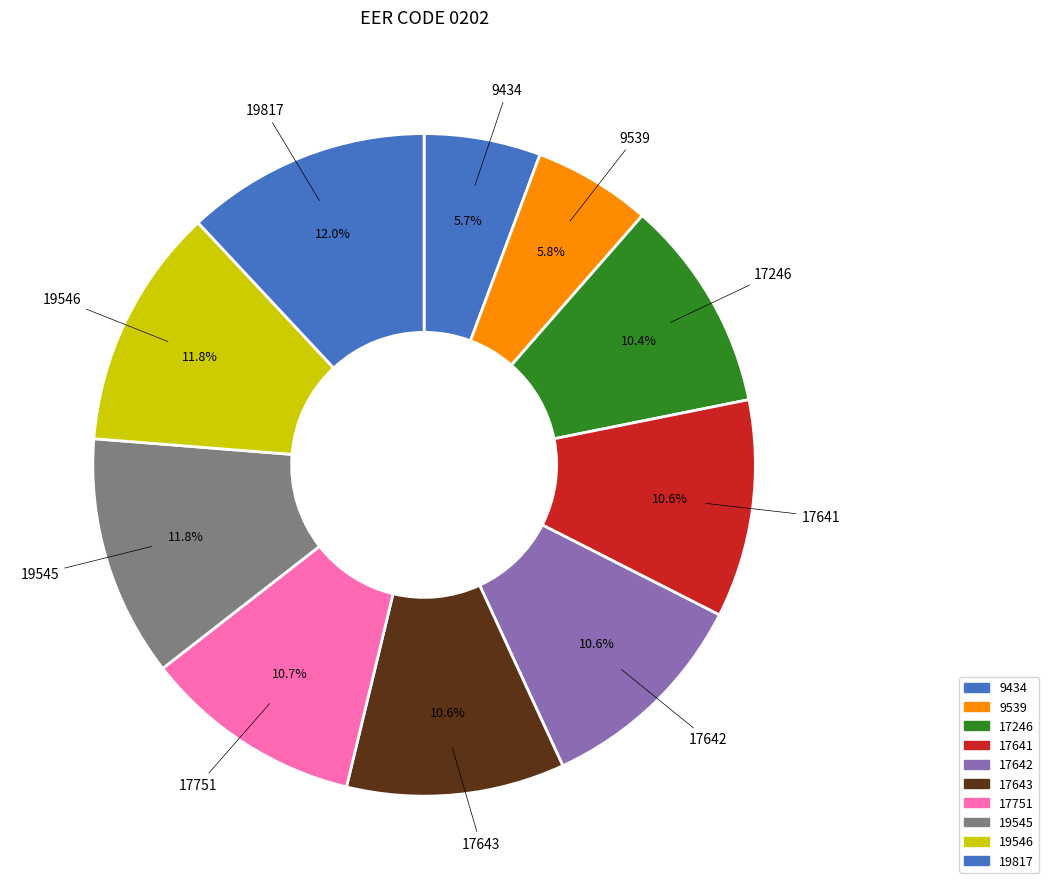

What is the total percentage of 19817 and 19546?

23.7%